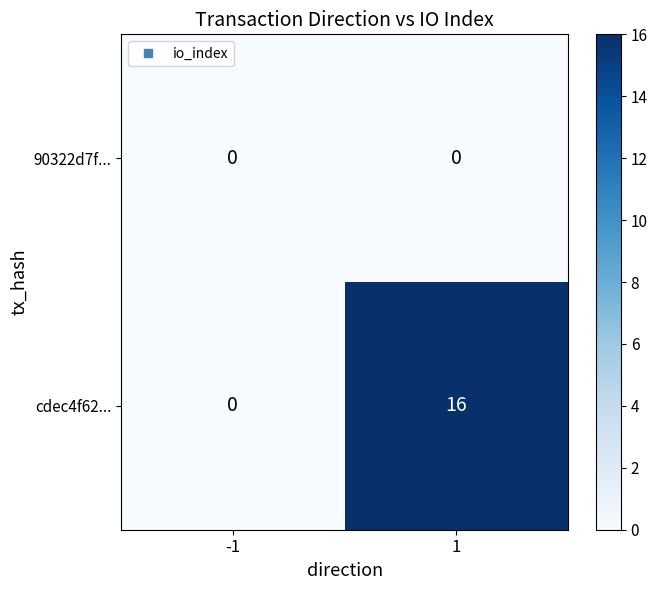

Which series changed the most between -1 and 1?

cdec4f62...